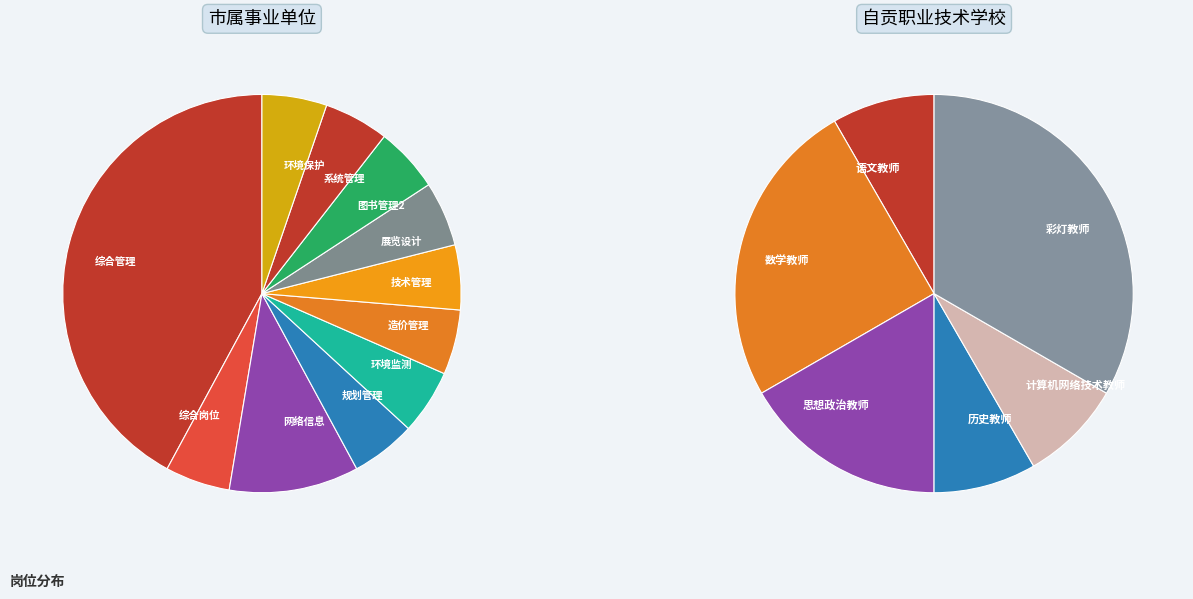

True or false: 环境监测 accounts for 13% of the total.

False